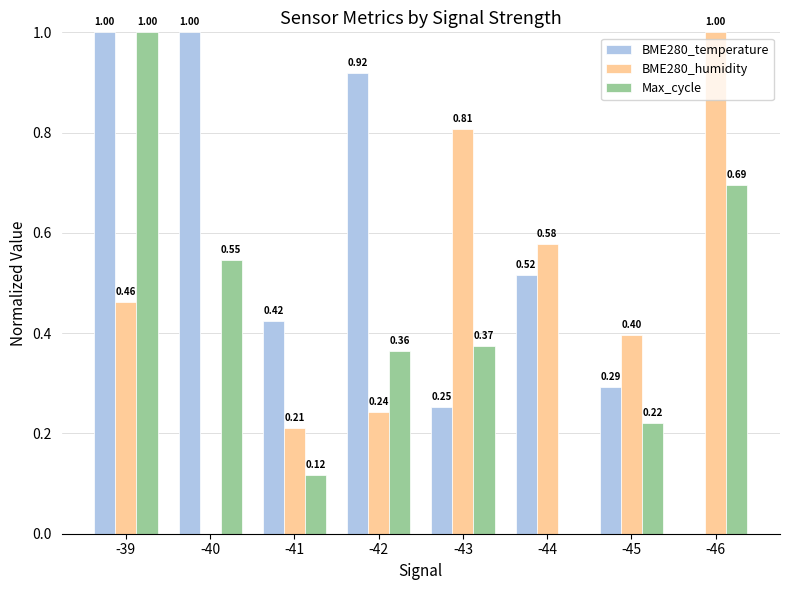

At which category is the sum across all series the highest?

-39